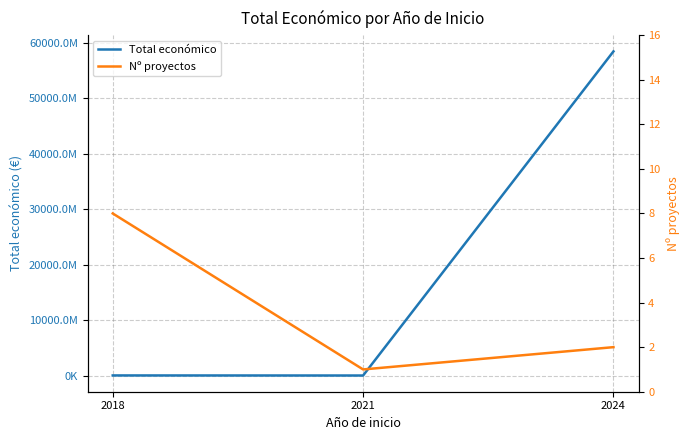

At how many categories does at least one series exceed 21260593858?

1